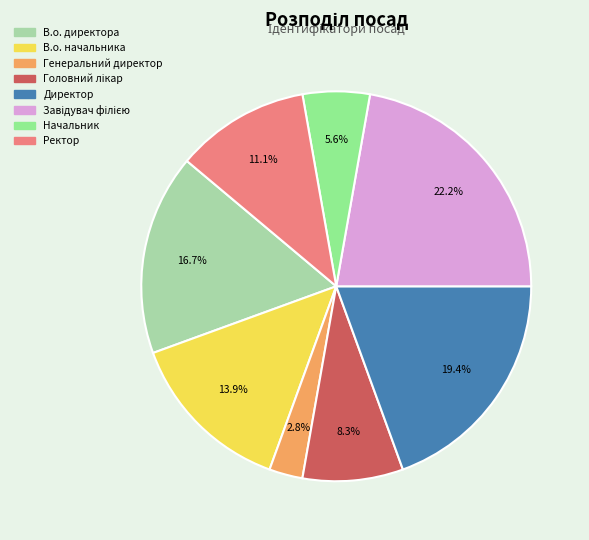

How many slices are in this pie chart?

8